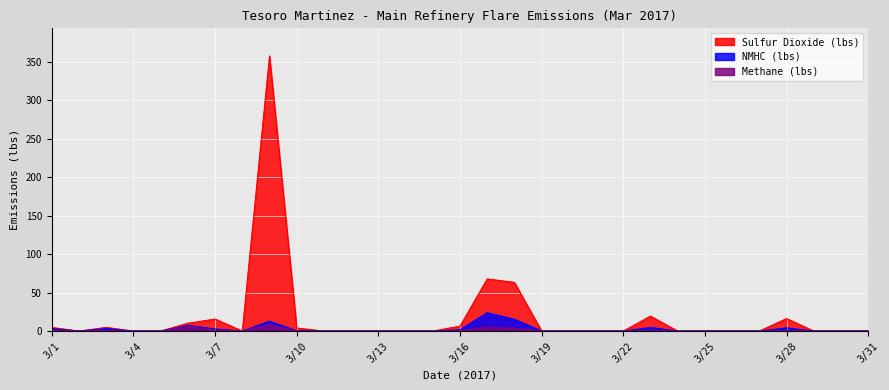

At 3/31, list the series in order from smallest to largest.

Methane (lbs), NMHC (lbs), Sulfur Dioxide (lbs)